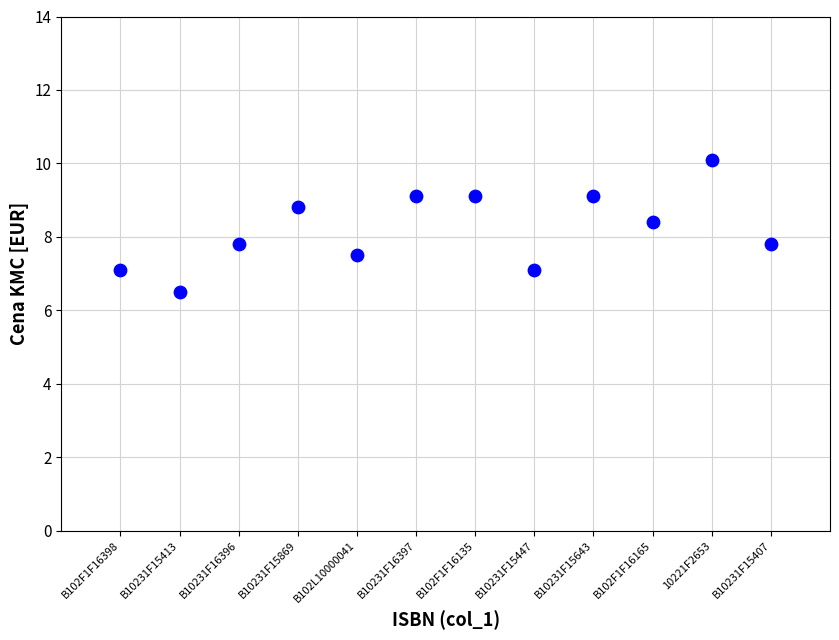

What is the average Y value?

8.2